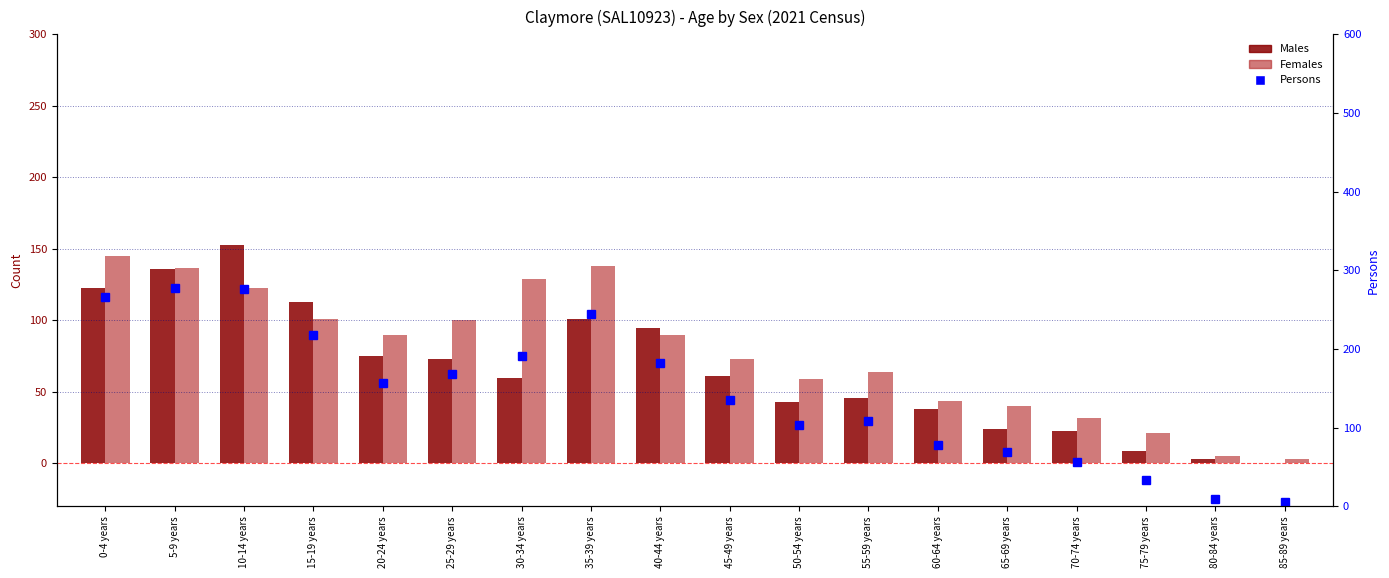

What position from the right is 20-24 years?

14